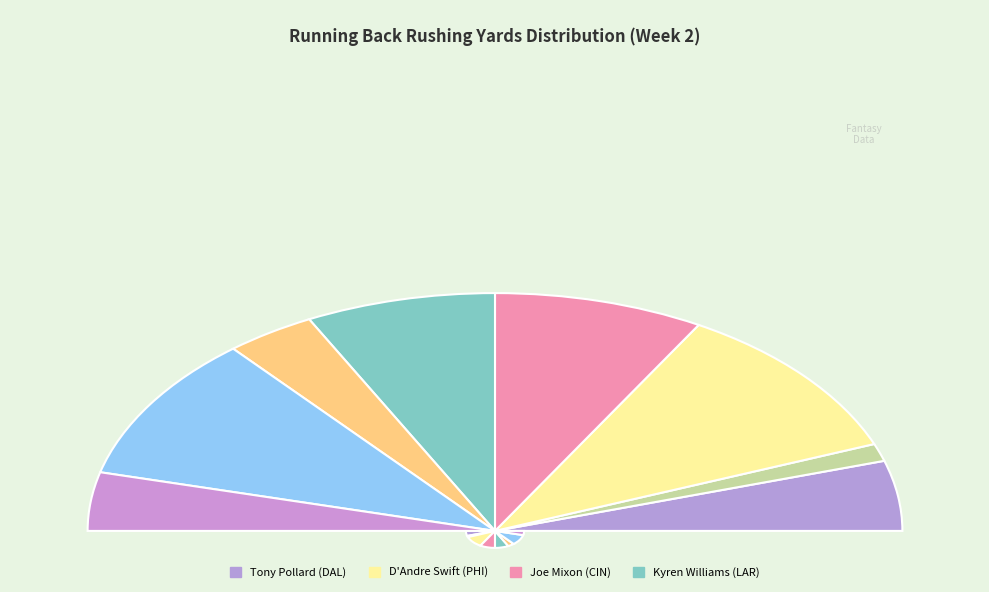

Does Saquon Barkley (NYG) account for over 50% of the chart?

No